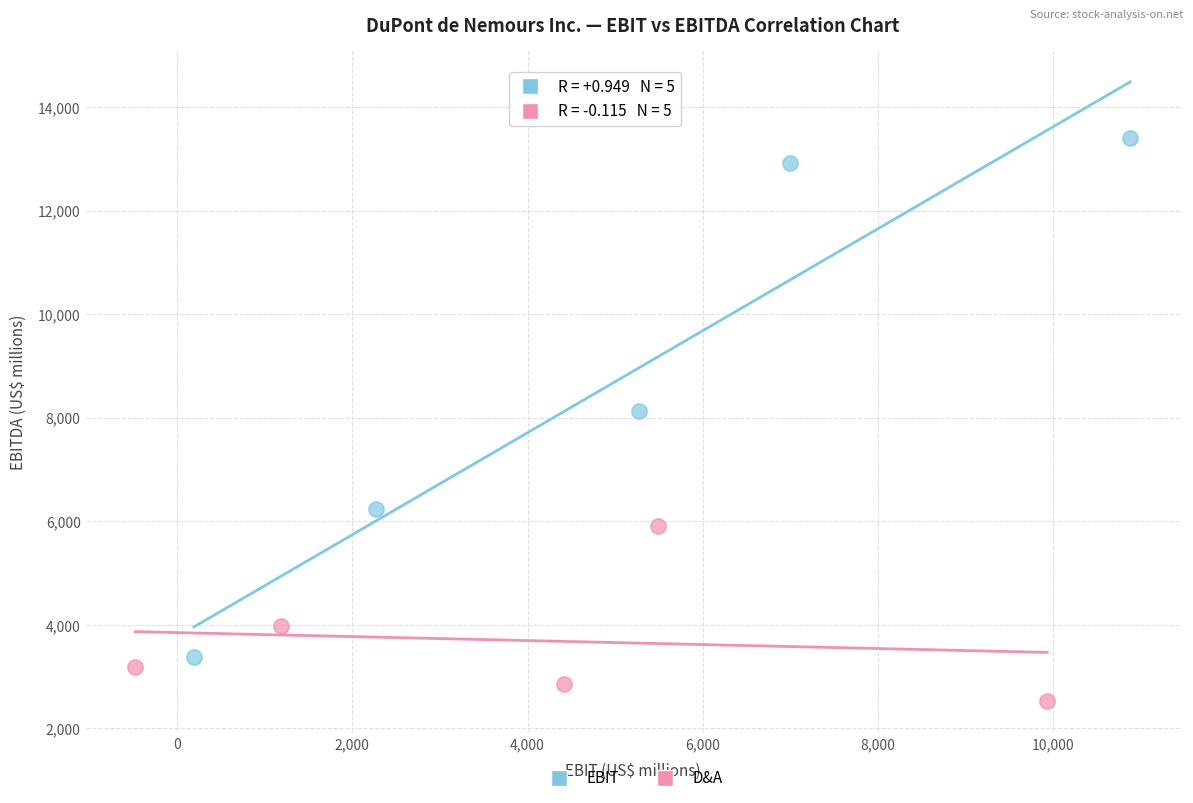

Which series reaches the maximum Y coordinate?

EBIT